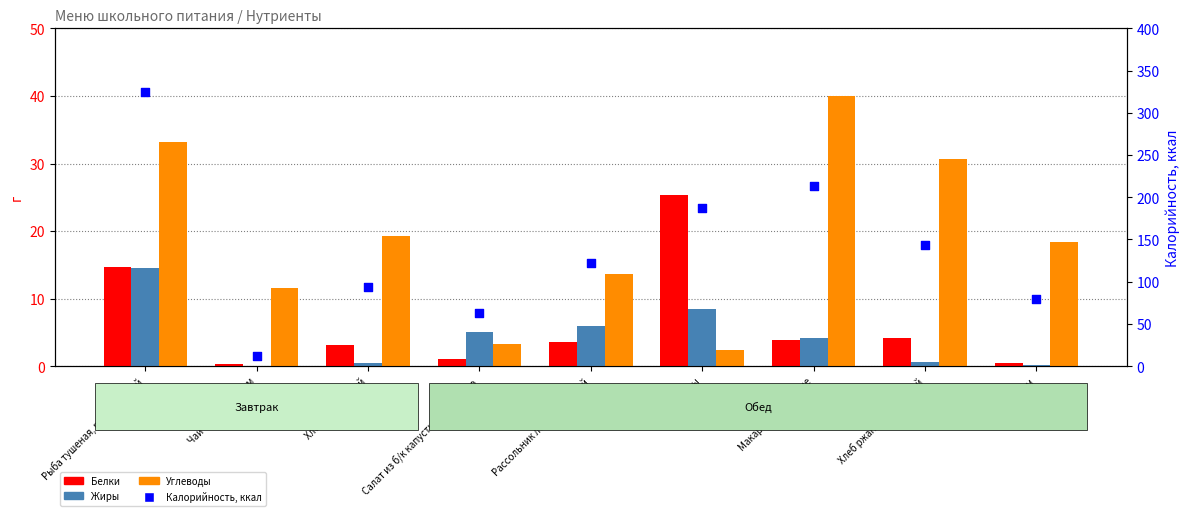

Which series has the widest spread of Y values?

Калорийность, ккал